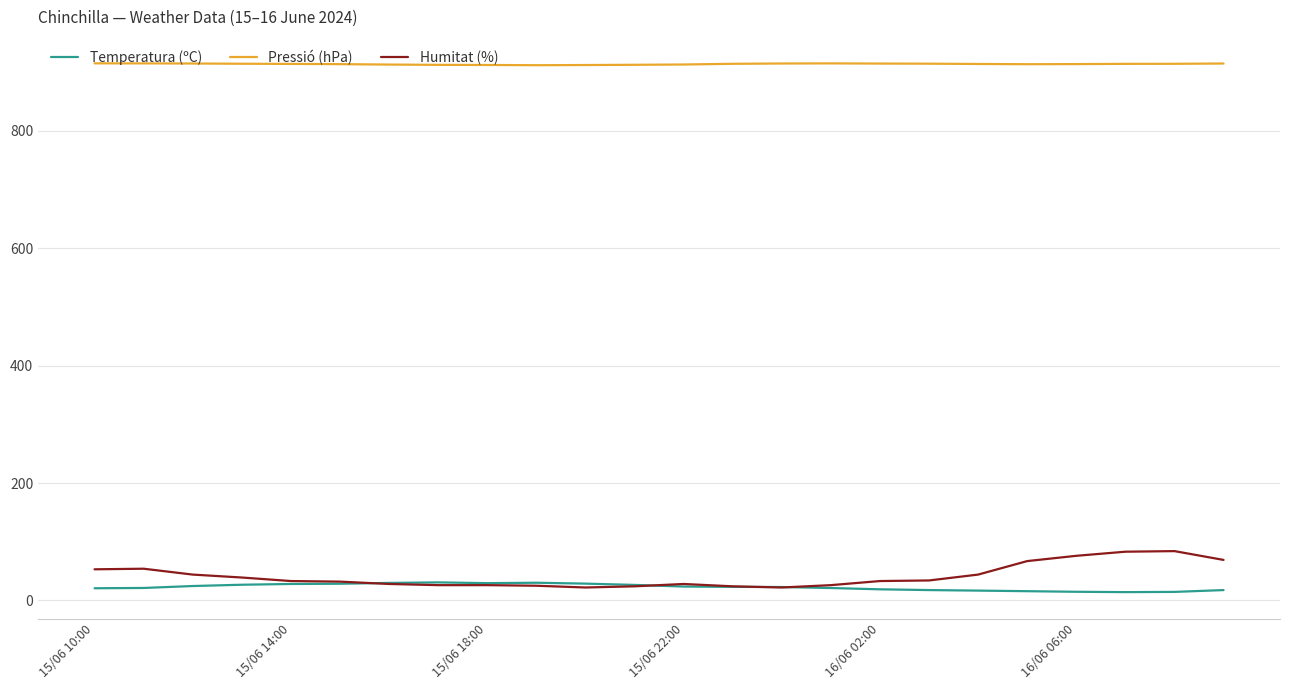

Which series has the largest range (max minus min)?

Humitat (%)